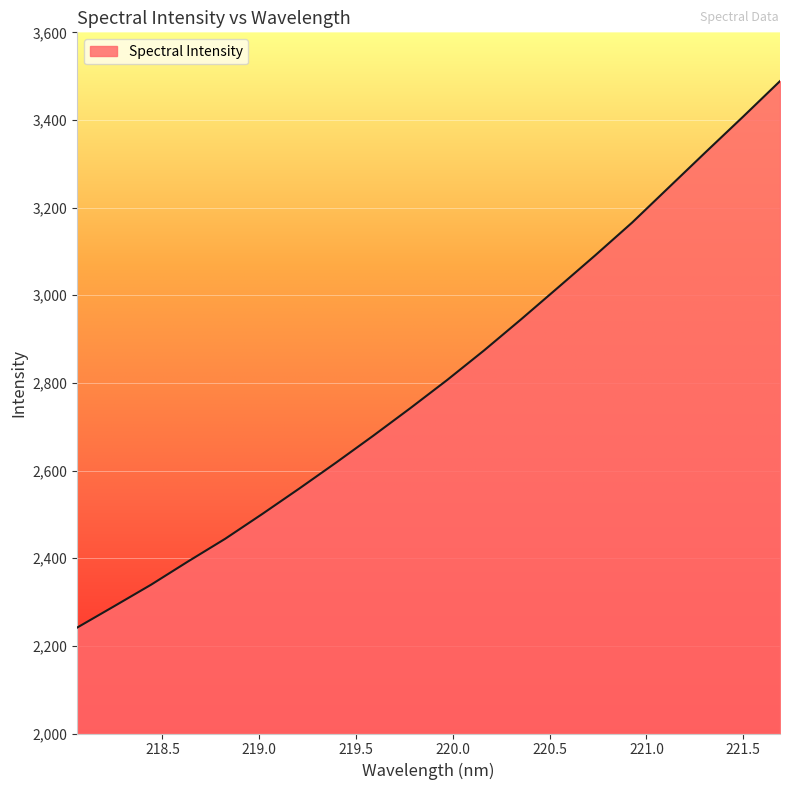

What is the minimum value shown in the chart?

2241.7